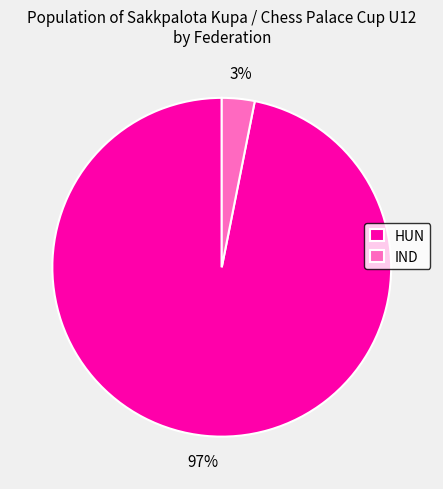

To the nearest percent, what is the combined percentage of HUN and IND?

100%